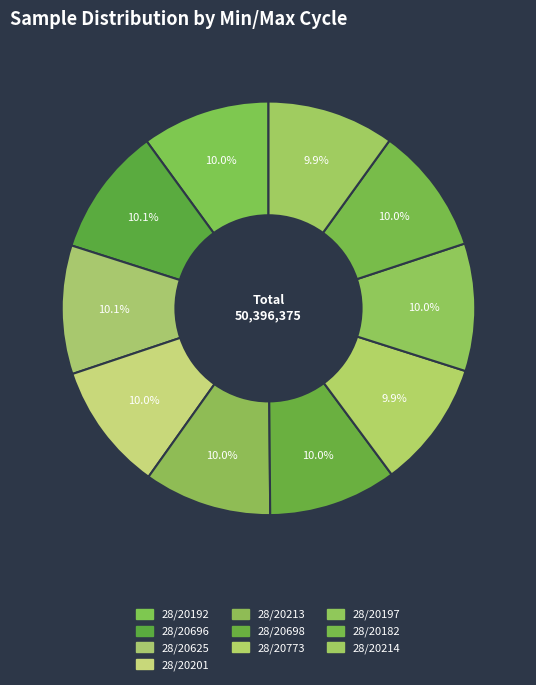

To the nearest percent, what is the average slice percentage?

10%